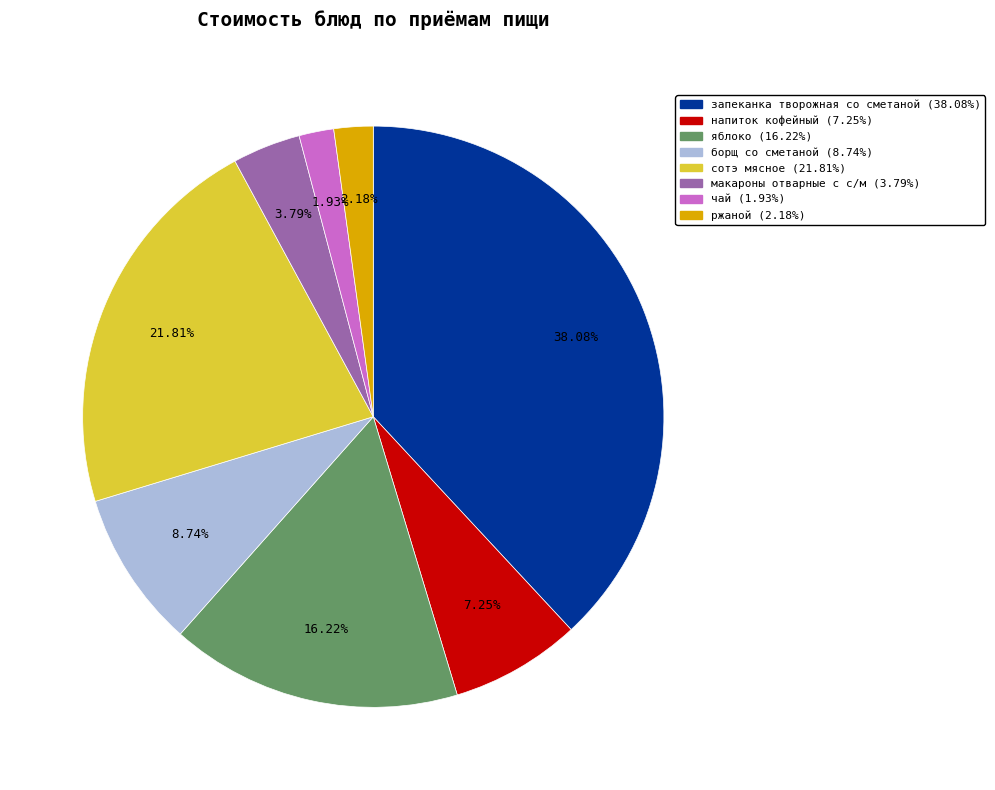

What is the total percentage of борщ со сметаной and запеканка творожная со сметаной?

46.8%